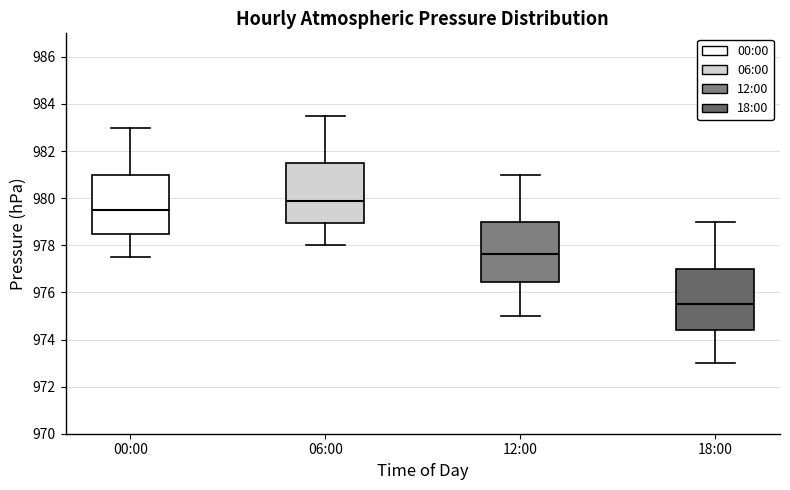

Where does the upper whisker of the box for 18:00 end on the y-axis? The values are not printed on the chart, so give them approximately, as read against the axis.

979.0